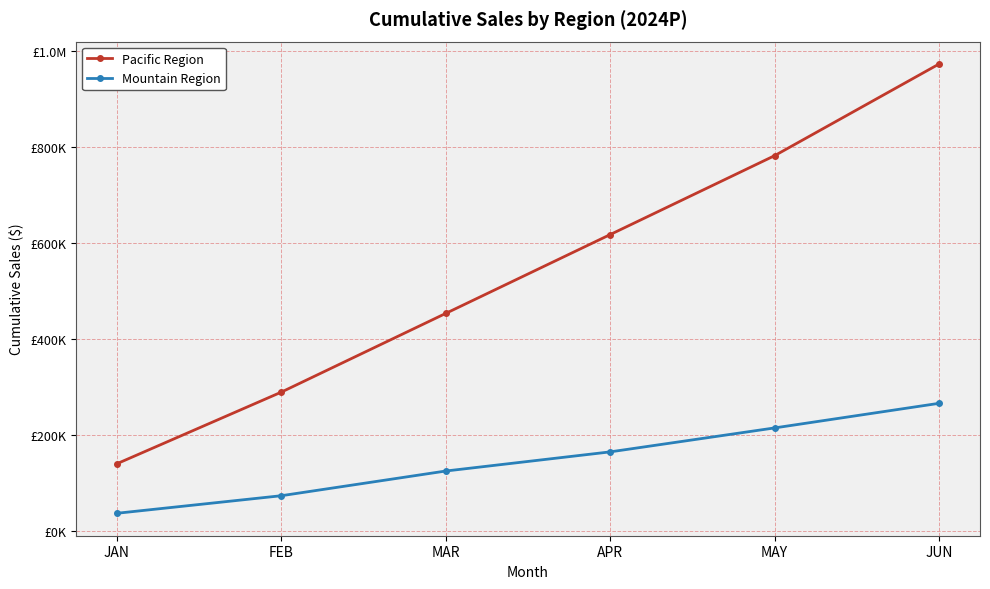

What are all the series names shown in the legend?

Pacific Region, Mountain Region